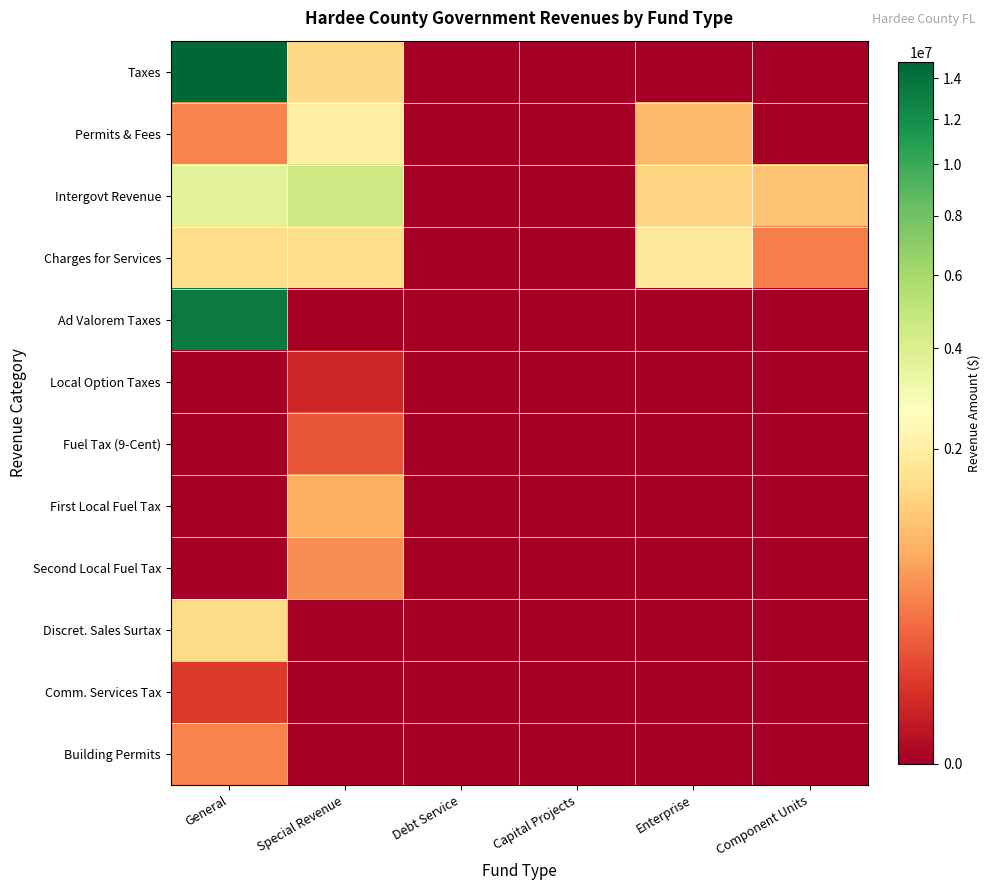

Which has a higher value, Capital Projects or Enterprise?

Capital Projects